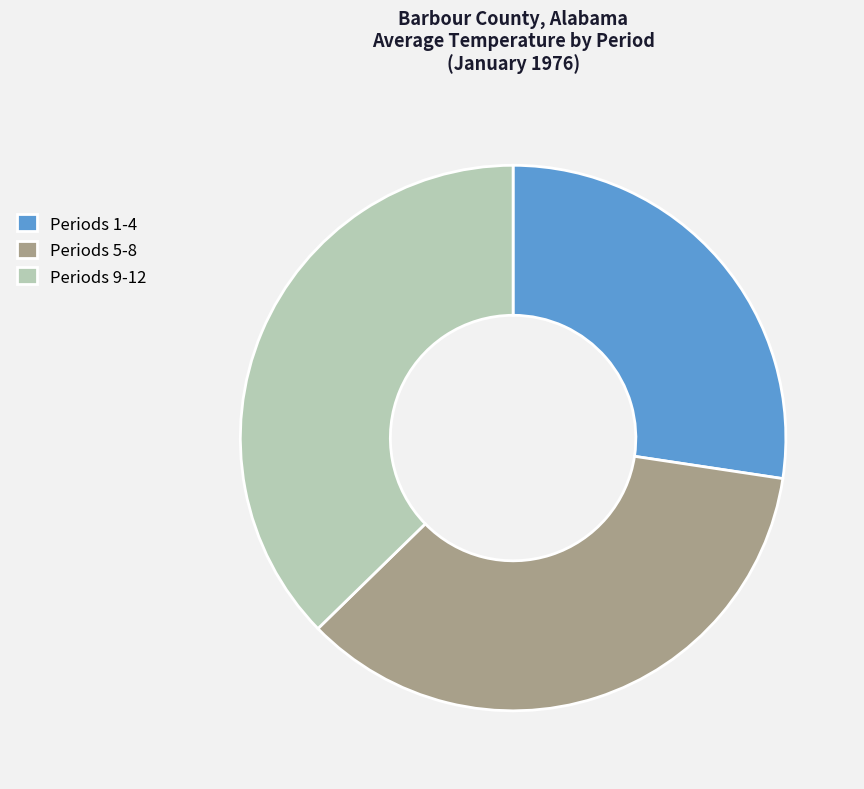

Is it true that Periods 5-8 is 35% of the pie?

True